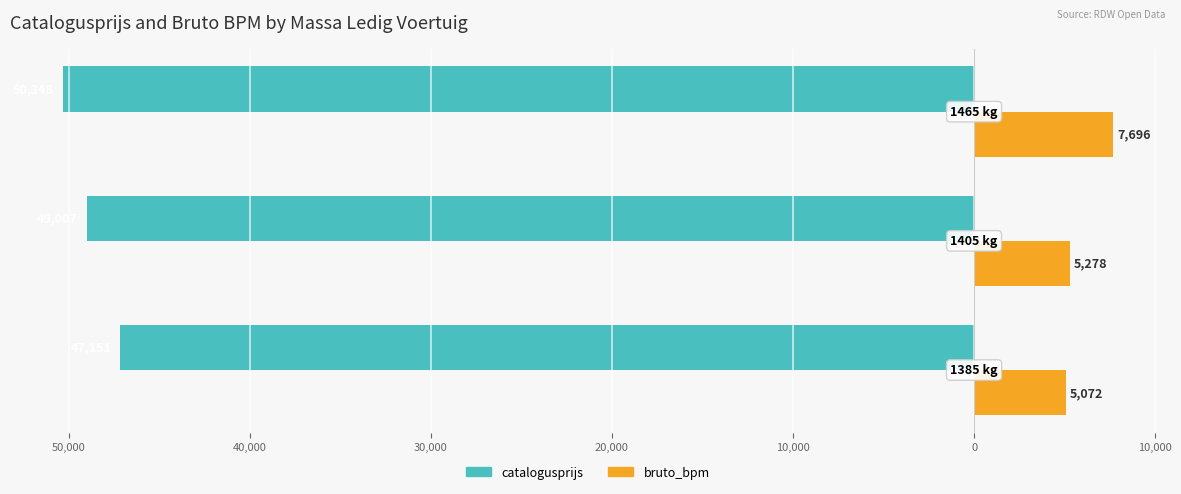

What are all the series names shown in the legend?

catalogusprijs, bruto_bpm